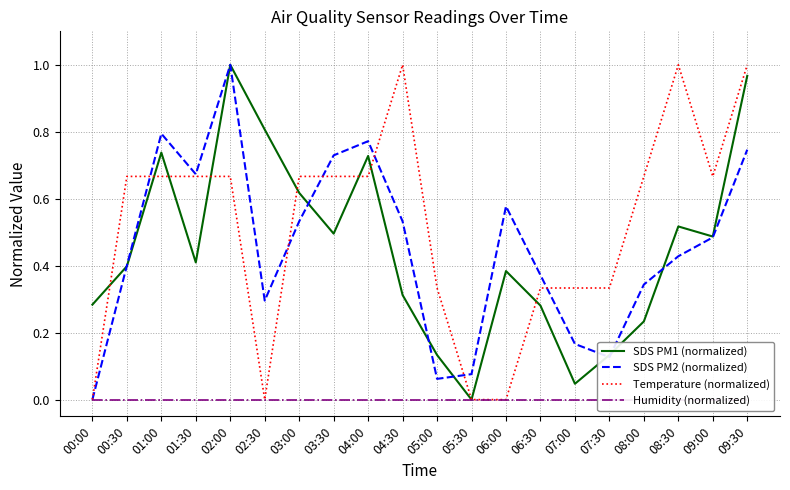

What are all the series names shown in the legend?

SDS PM1 (normalized), SDS PM2 (normalized), Temperature (normalized), Humidity (normalized)